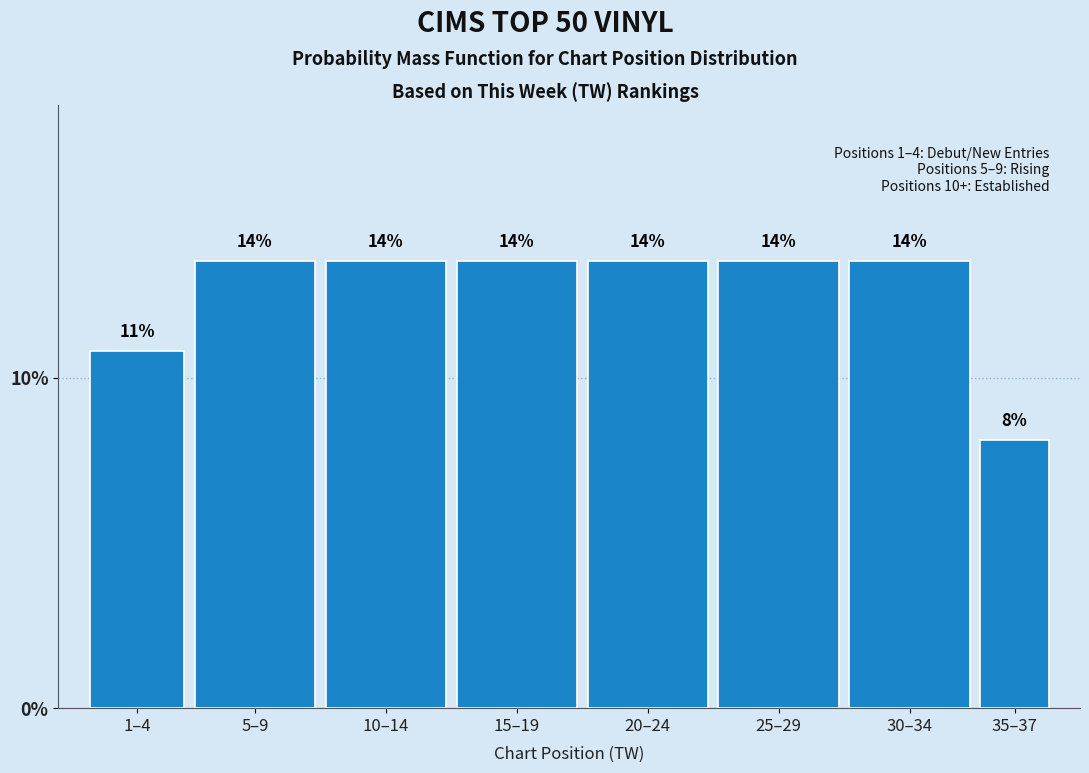

Does the chart contain any negative values?

No